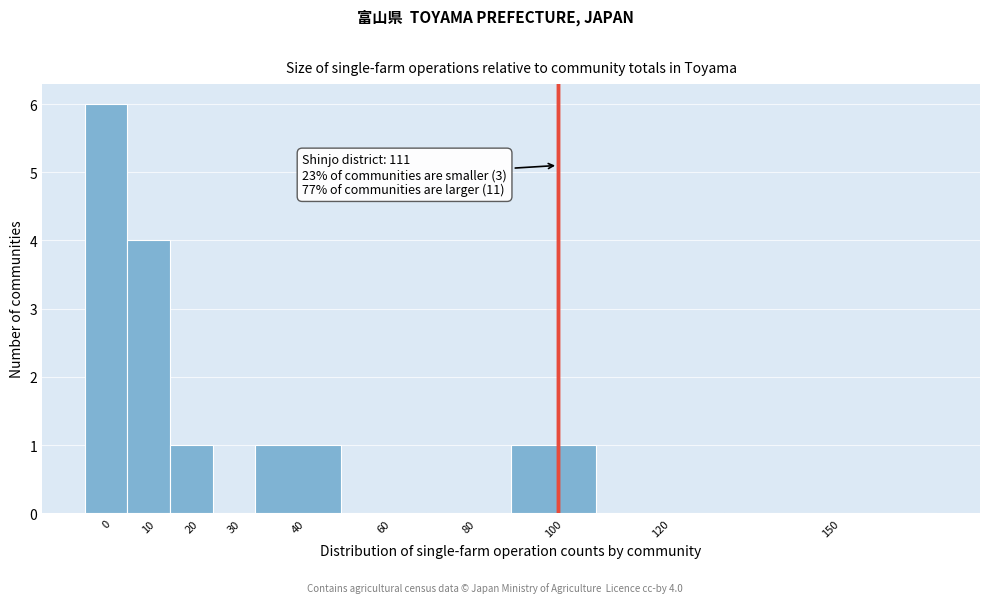

Reading right to left, what are all the values shown in this chart?

150=0	120=0	100=1	80=0	60=0	40=1	30=0	20=1	10=4	0=6